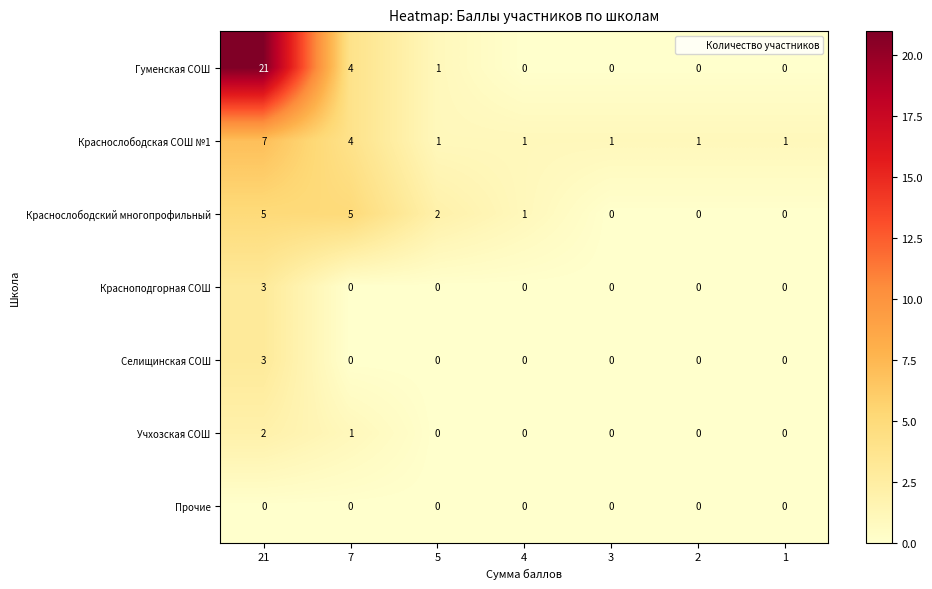

How many Краснослободский многопрофильный values are between 0 and 5?

7